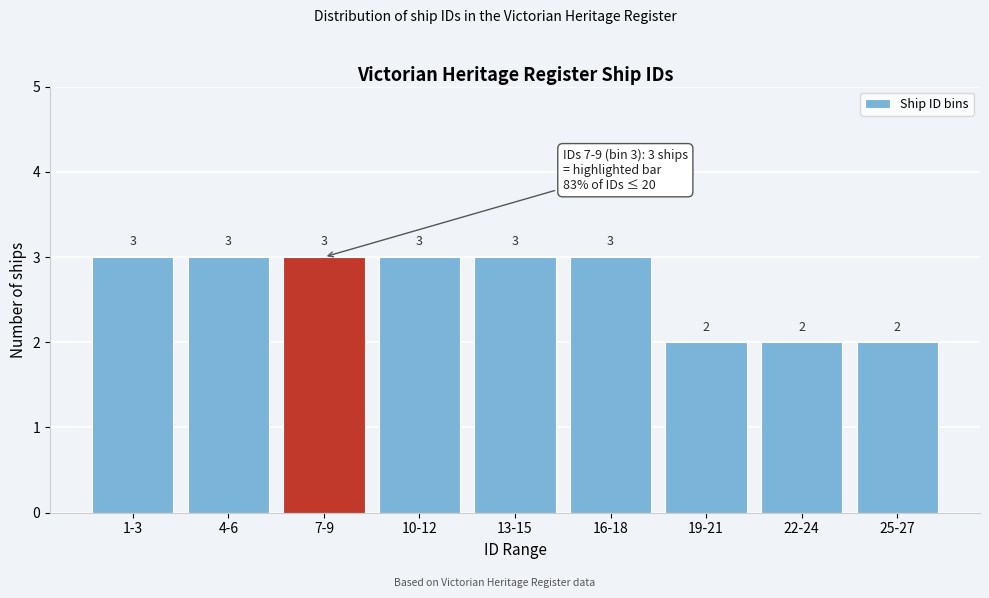

Reading left to right, transcribe all the data shown in this chart.

1-3=3	4-6=3	7-9=3	10-12=3	13-15=3	16-18=3	19-21=2	22-24=2	25-27=2